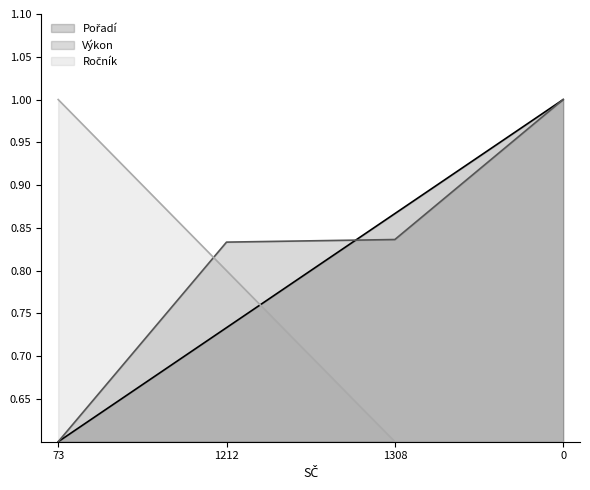

Is the value of Pořadí at 0 greater than the value of Ročník at 1308?

Yes